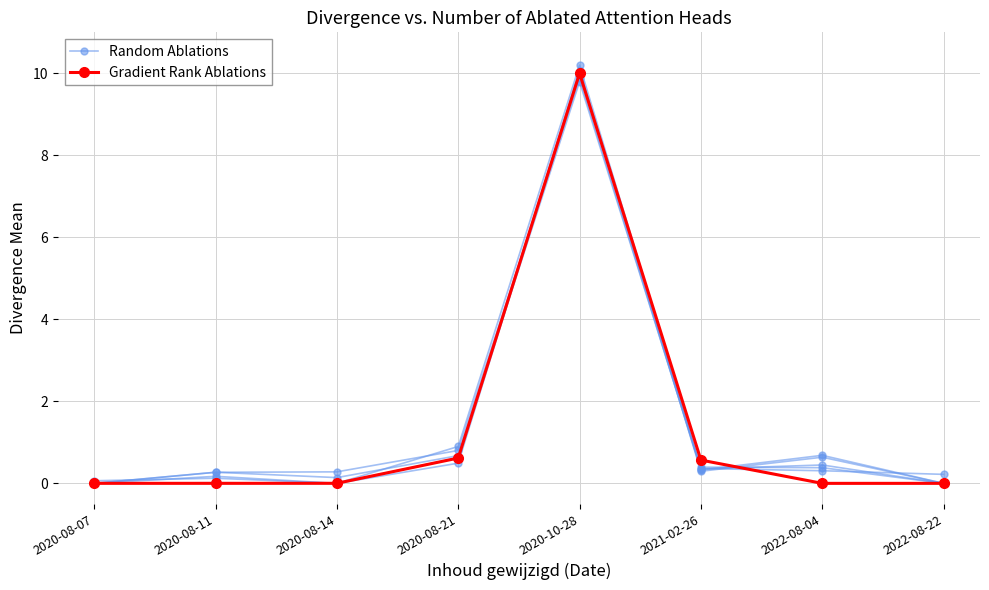

How many times do Gradient Rank Ablations and Random Ablations cross each other?

3